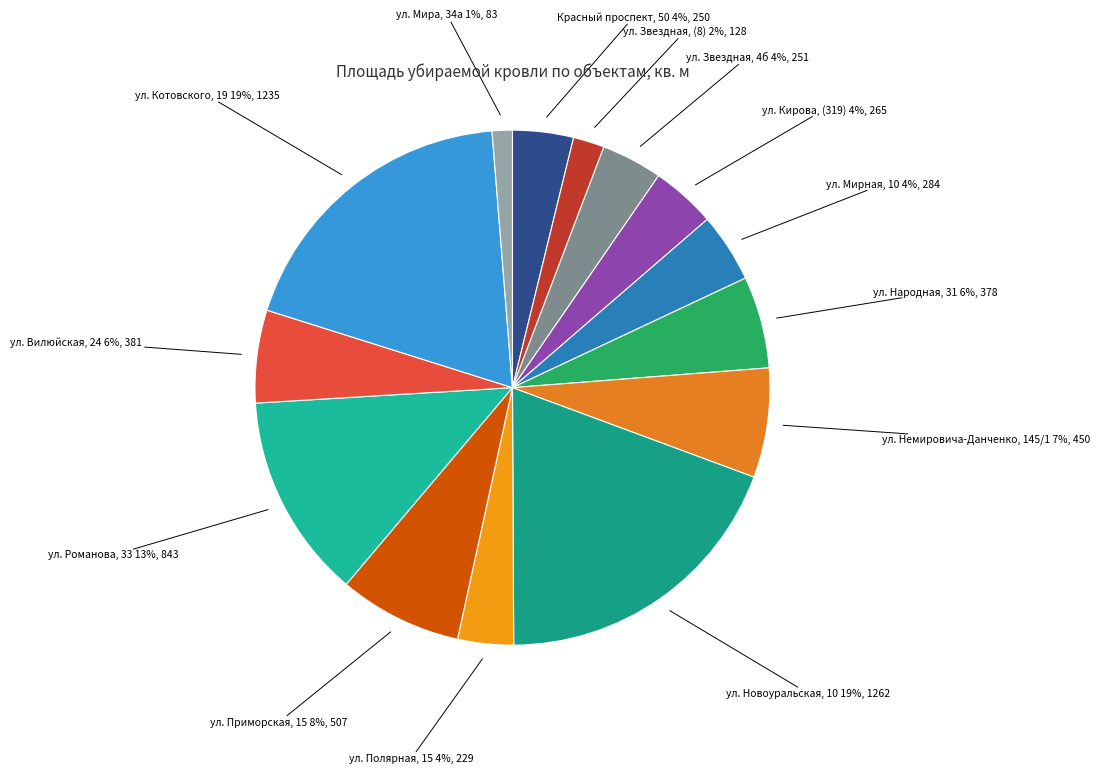

Is it true that ул. Полярная, 15 is 4% of the pie?

True